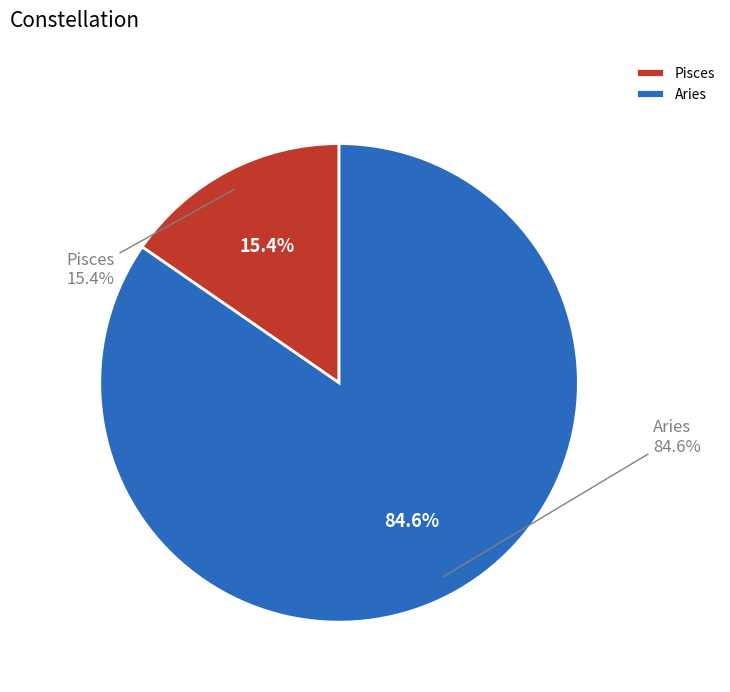

To the nearest percent, what percentage of the pie is Aries?

85%